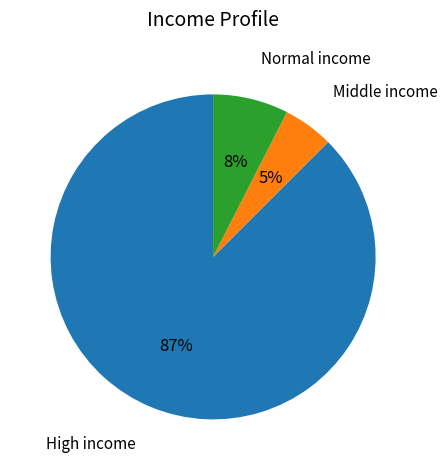

To the nearest percent, what is the difference between the largest and smallest slice percentages?

82%